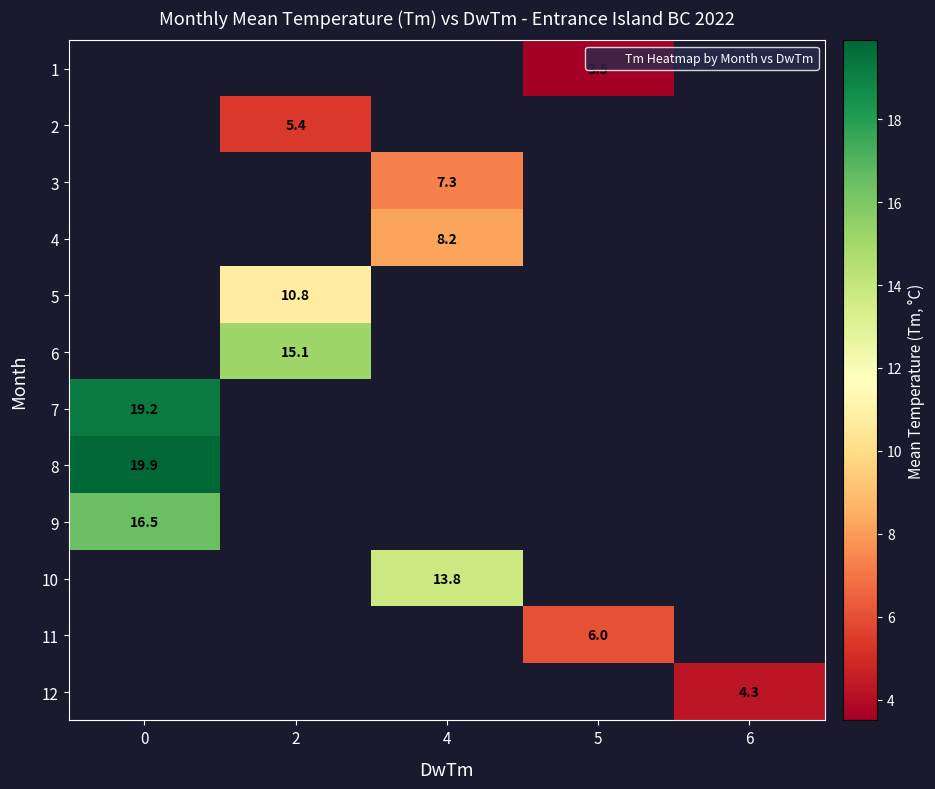

Which series has the largest range (max minus min)?

7